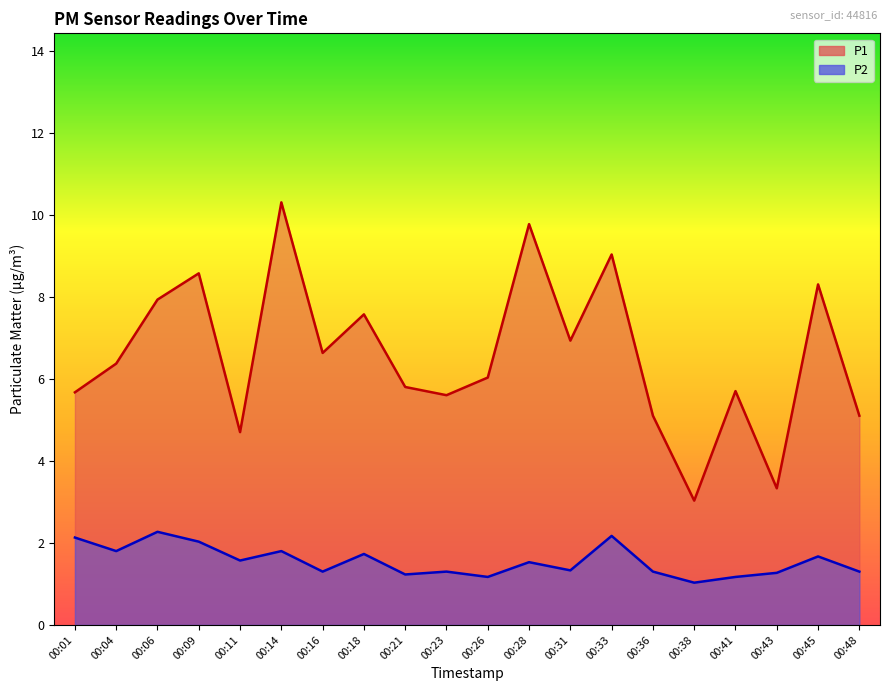

What is the value of the P1 point at the 18th from the left?

3.3